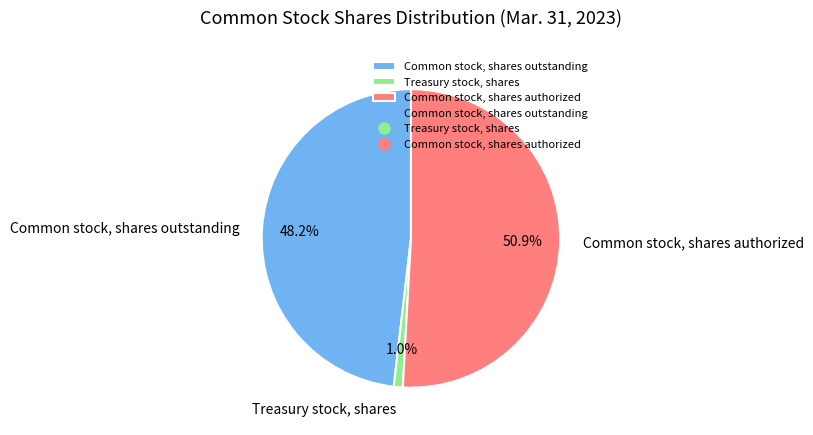

How many segments does this pie chart have?

3